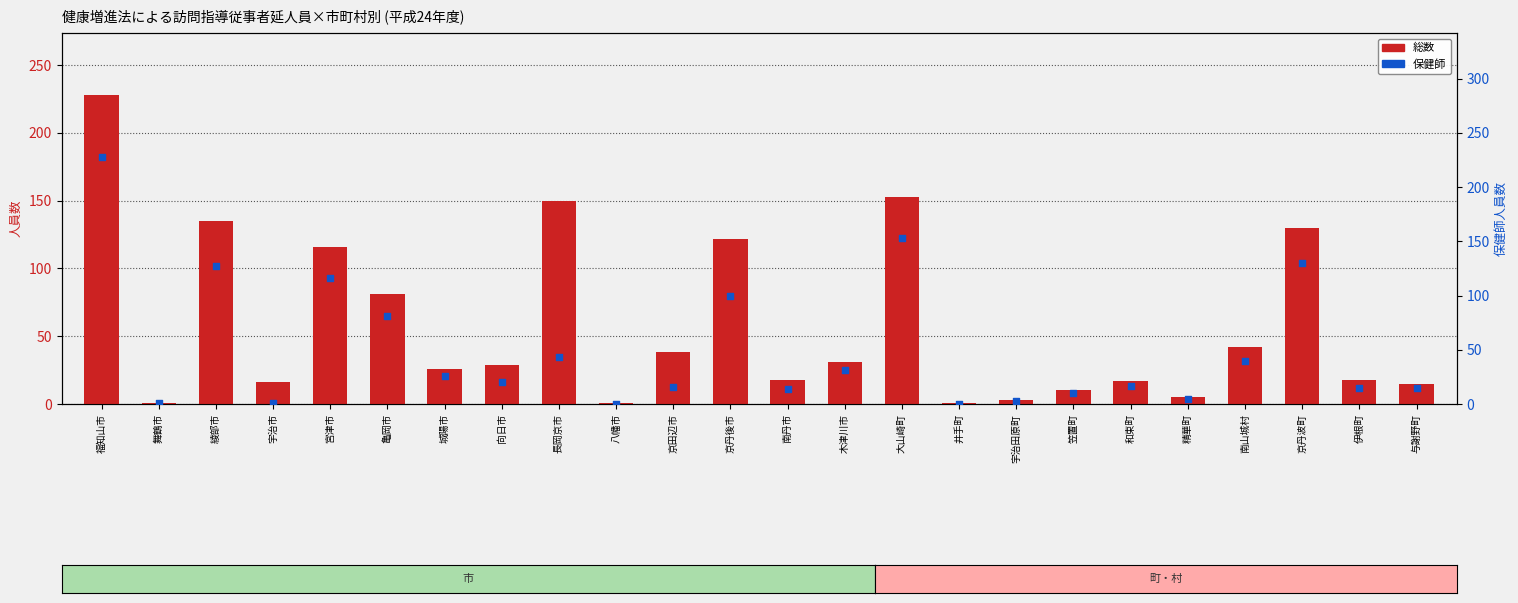

What are all the series names shown in the legend?

総数, 保健師